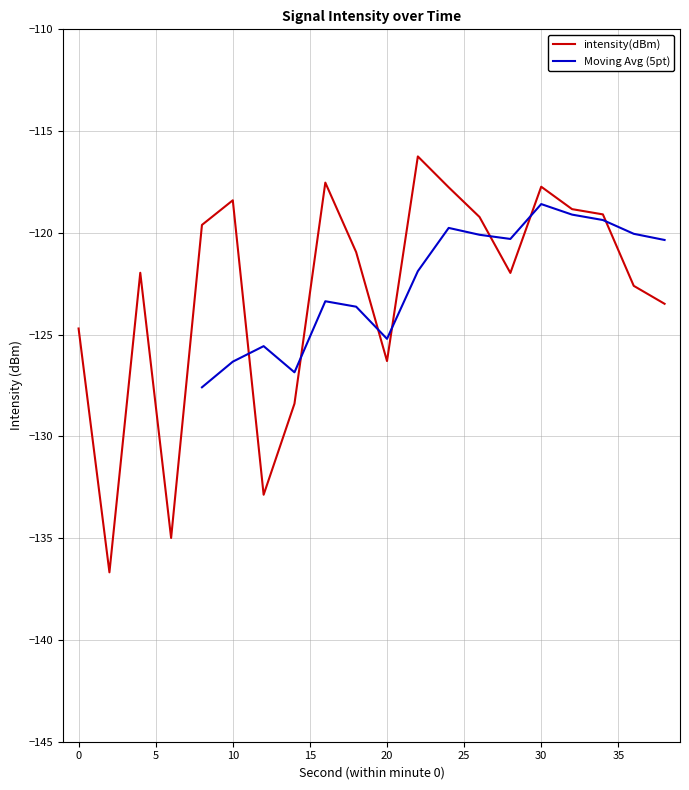

Where does the data first go above -120?

8